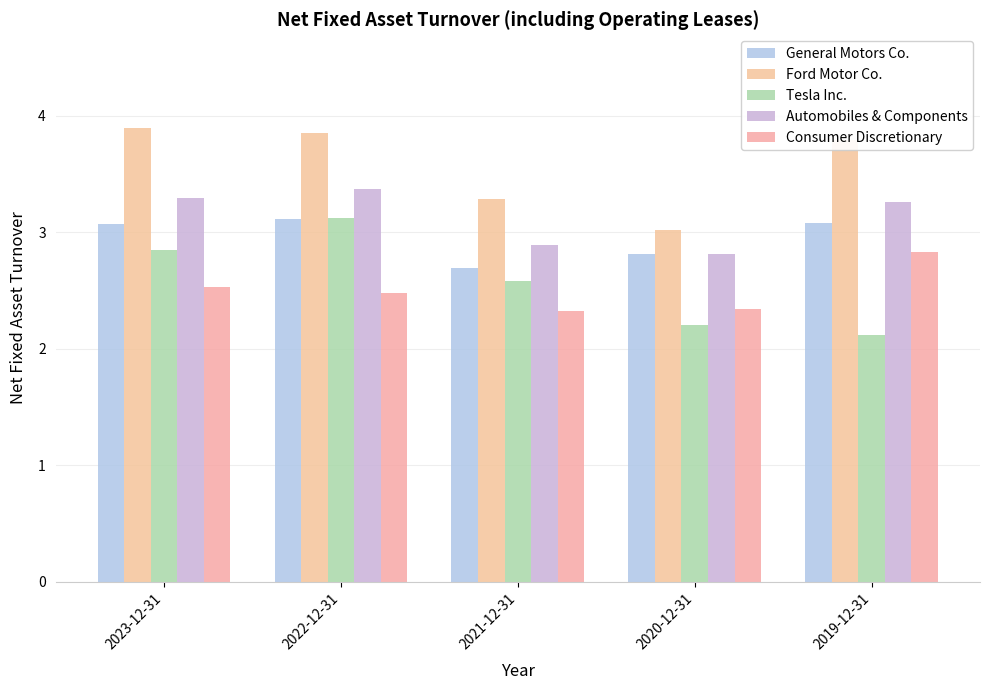

How many General Motors Co. values are between 2 and 3?

2